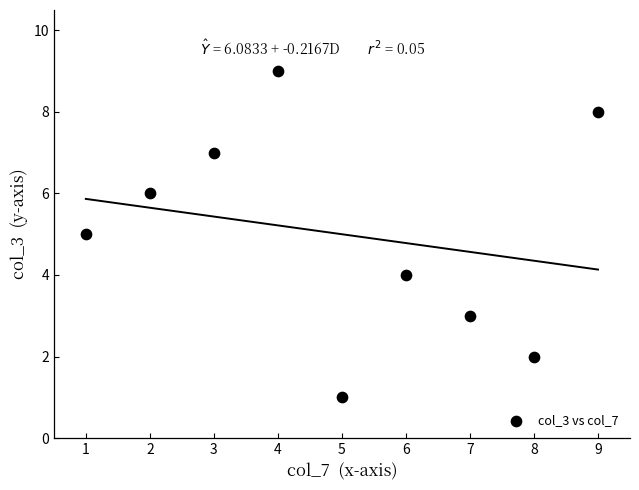

What is the average Y value?

5